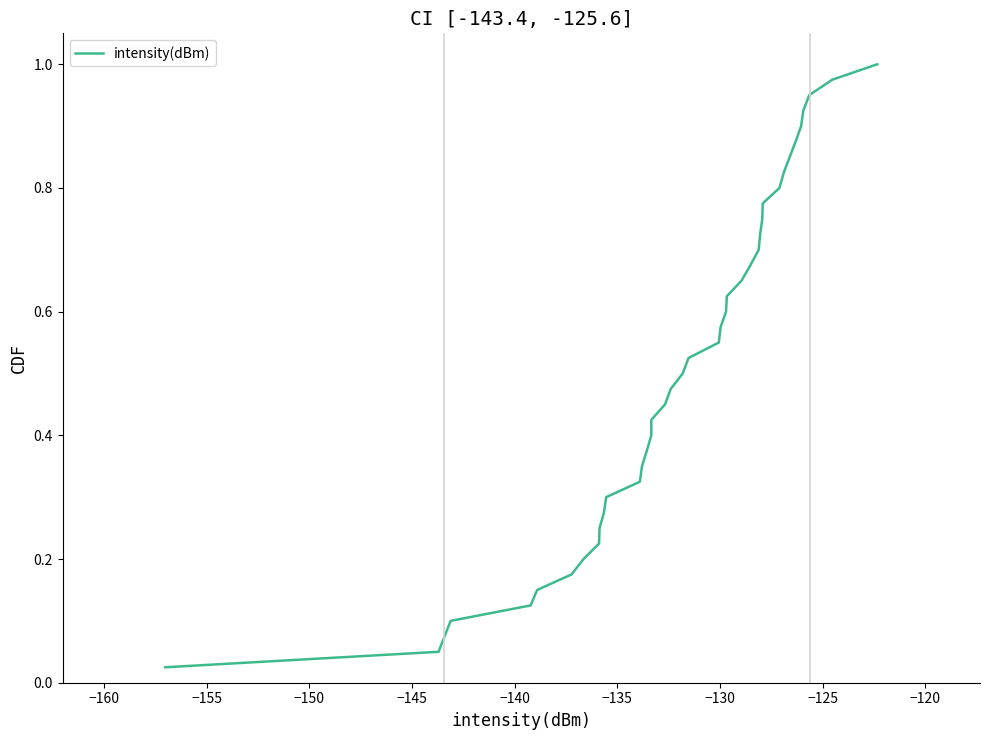

How many lines are shown in the chart?

1